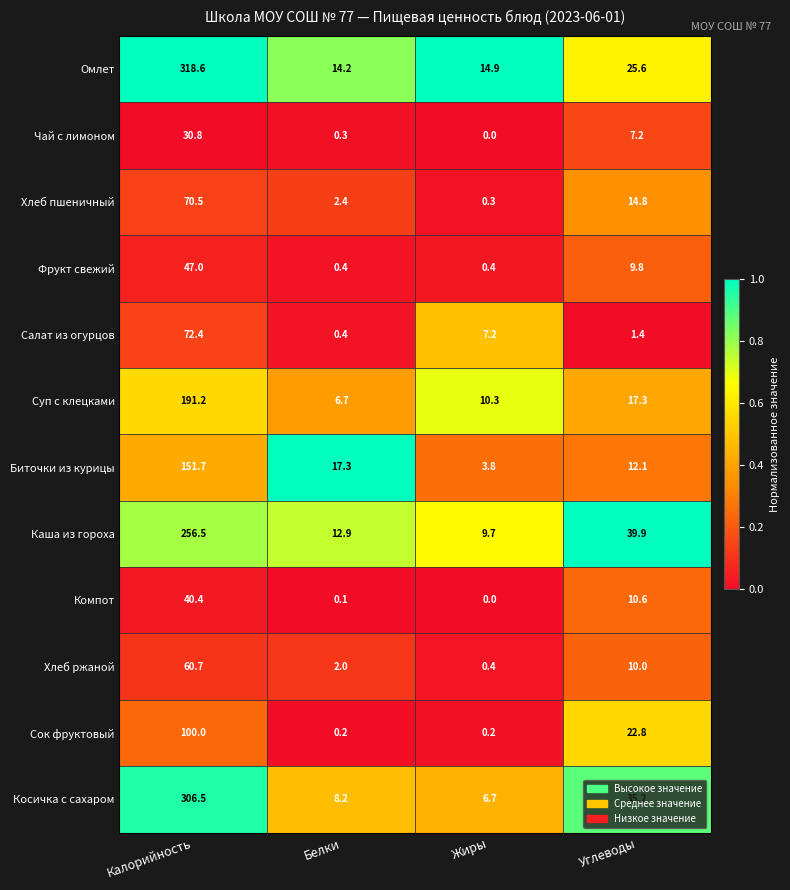

List the series in order of their peak value, highest first.

Омлет, Косичка с сахаром, Каша из гороха, Суп с клецками, Биточки из курицы, Сок фруктовый, Салат из огурцов, Хлеб пшеничный, Хлеб ржаной, Фрукт свежий, Компот, Чай с лимоном